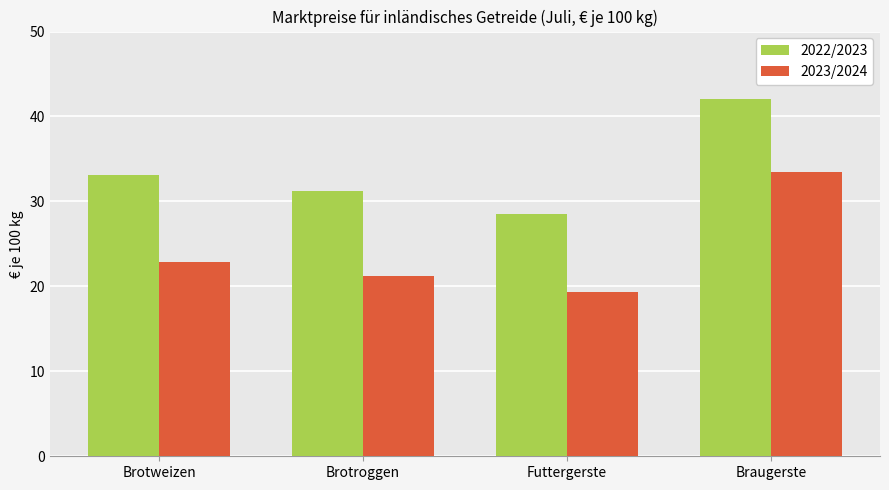

At which label is 2023/2024 closest to 26?

Brotweizen